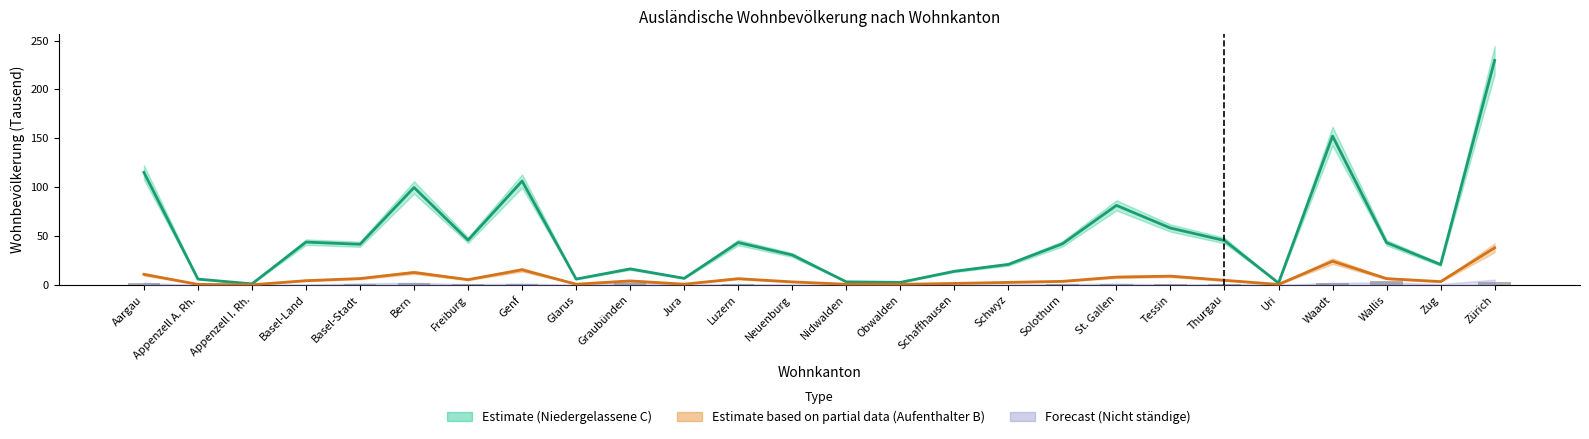

Count the number of categories in the chart.

26